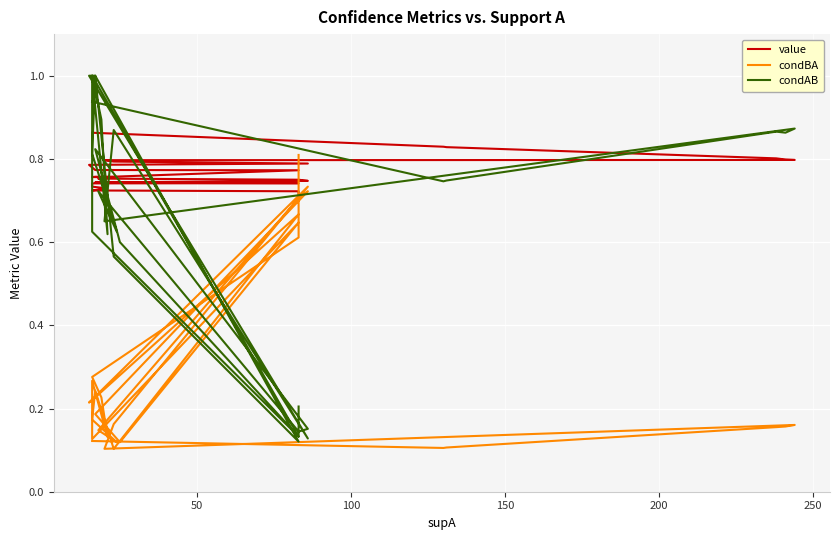

Which series has the largest total across all categories?

value